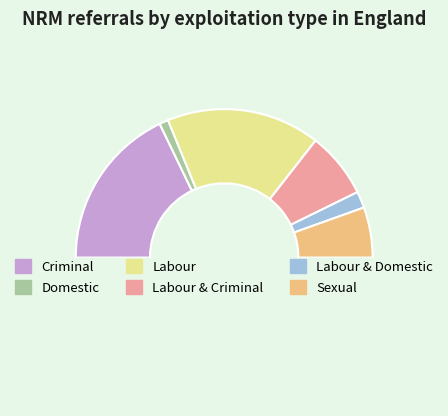

How many segments does this pie chart have?

7